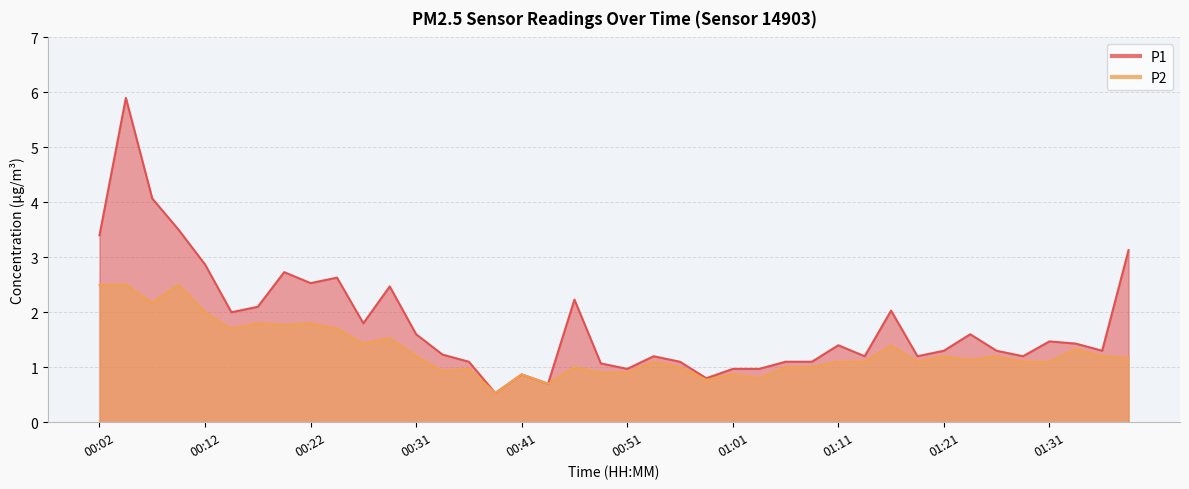

Between 00:49 and 00:04, which is larger?

00:04